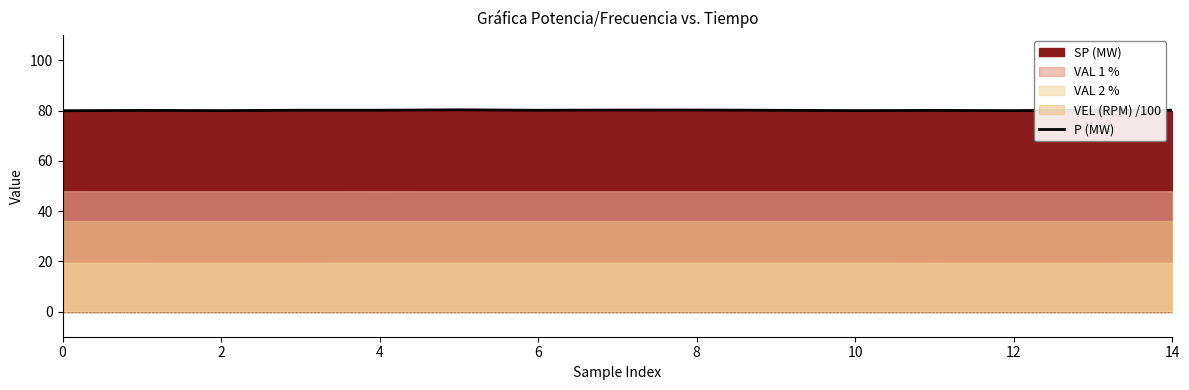

What is the maximum value for P (MW)?

80.3